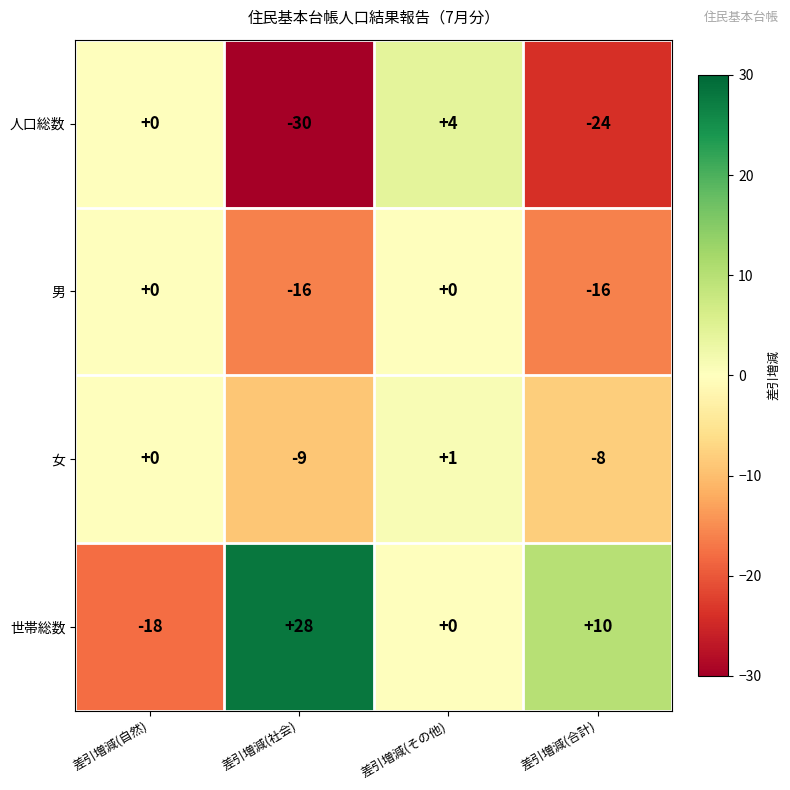

At which label is 人口総数 closest to -13?

差引増減(合計)